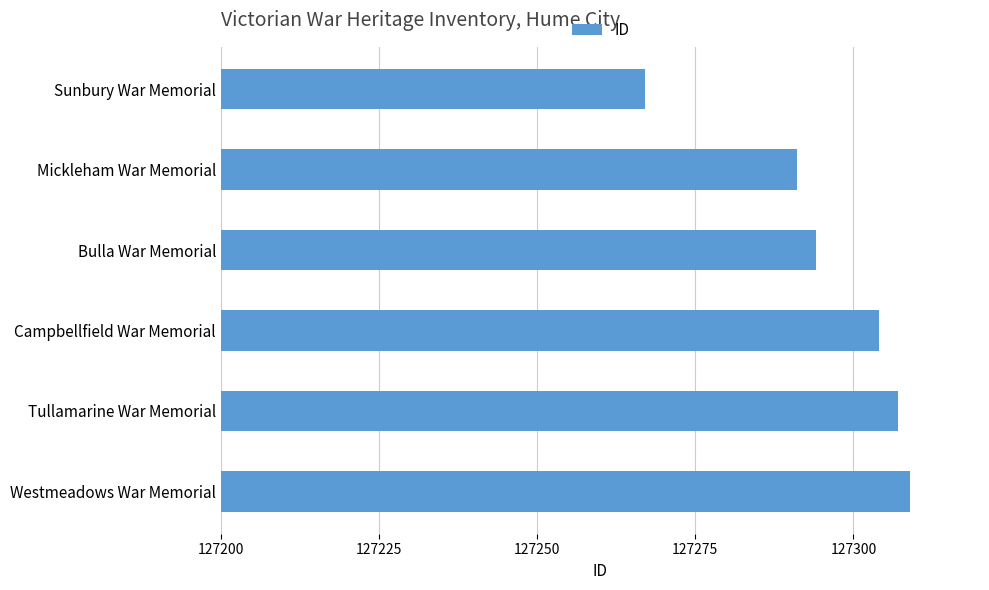

Which has a higher value, Mickleham War Memorial or Bulla War Memorial?

Bulla War Memorial